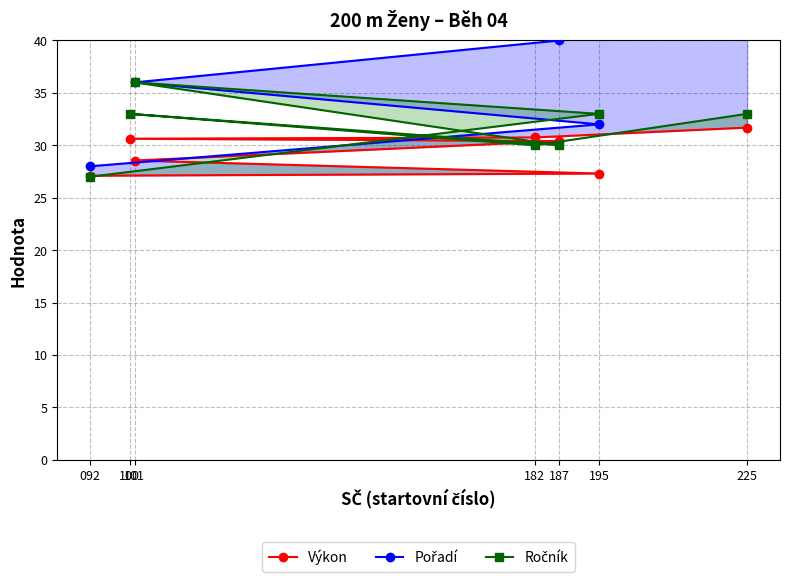

Which has a higher value, 101 or 187?

187